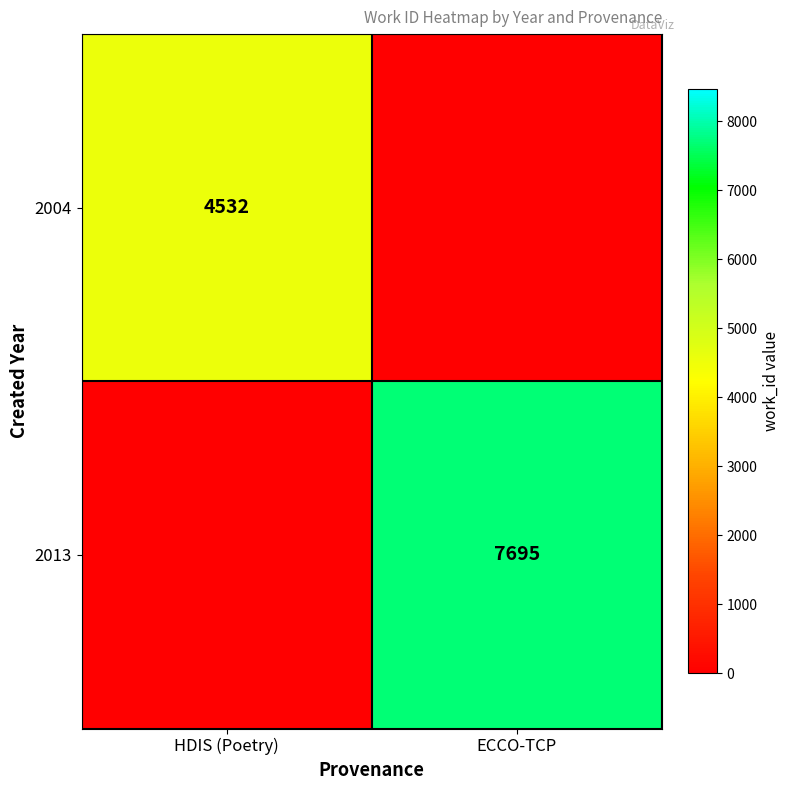

Is the value of 2004 at HDIS (Poetry) greater than the value of 2013 at ECCO-TCP?

No